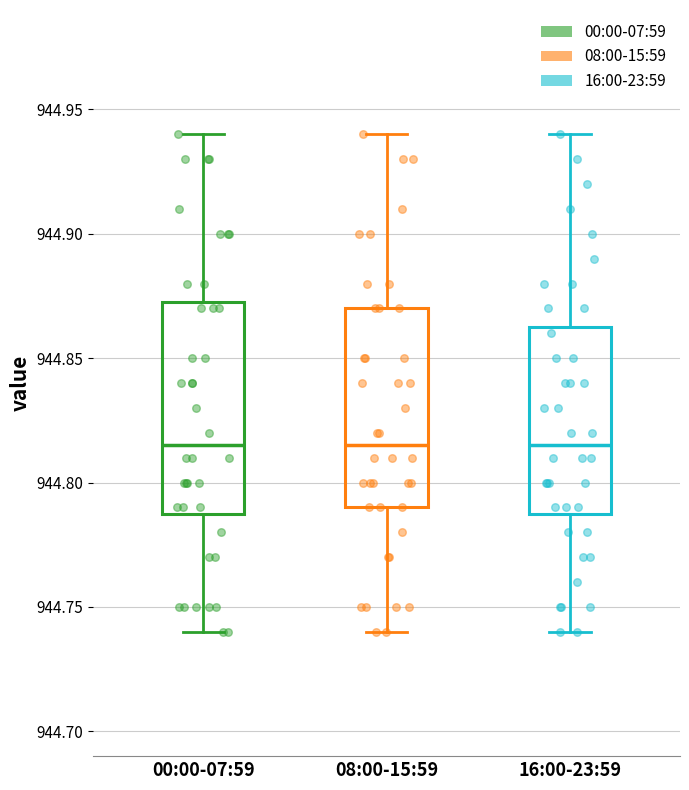

Reading left to right, transcribe this box plot: for each box, give where its median line is, the range the box spans, and where its two whiskers end, as read against the y-axis. The values are not printed on the chart, so give them approximately, as read against the axis.

00:00-07:59: median 944.815, box 944.790 to 944.875, whiskers 944.740 to 944.940
08:00-15:59: median 944.815, box 944.790 to 944.870, whiskers 944.740 to 944.940
16:00-23:59: median 944.815, box 944.790 to 944.865, whiskers 944.740 to 944.940